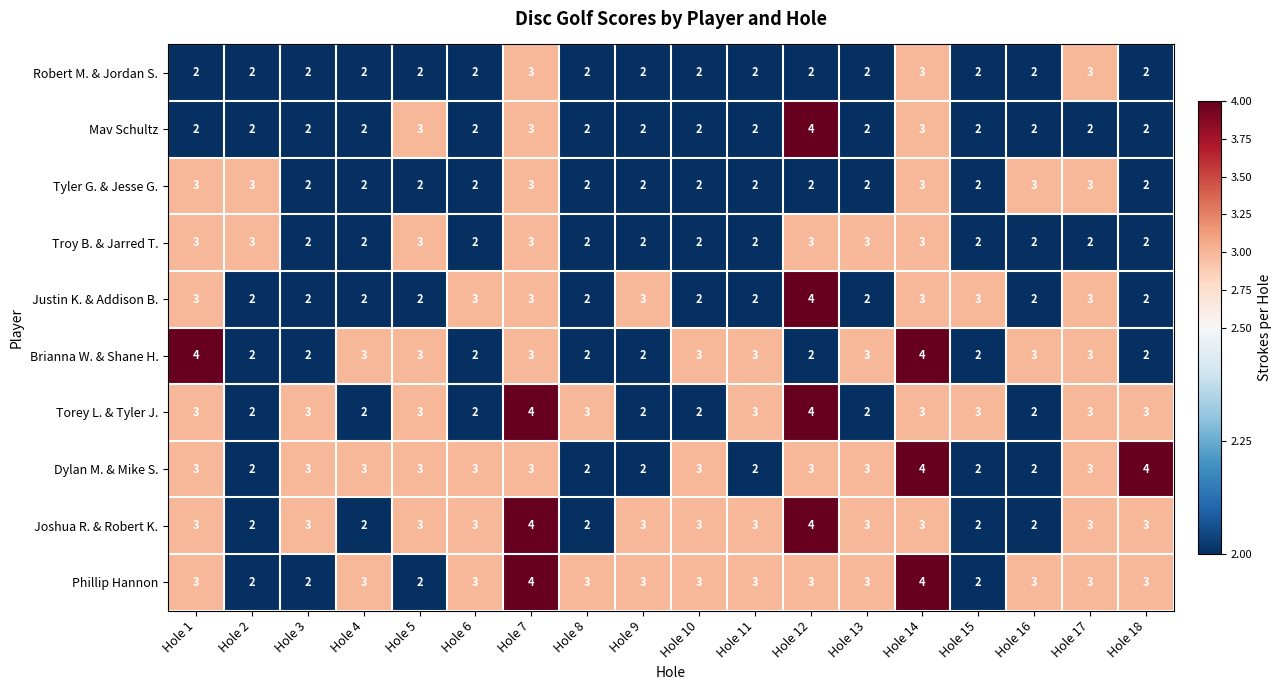

Count the Mav Schultz values in the range 2 to 3.

17